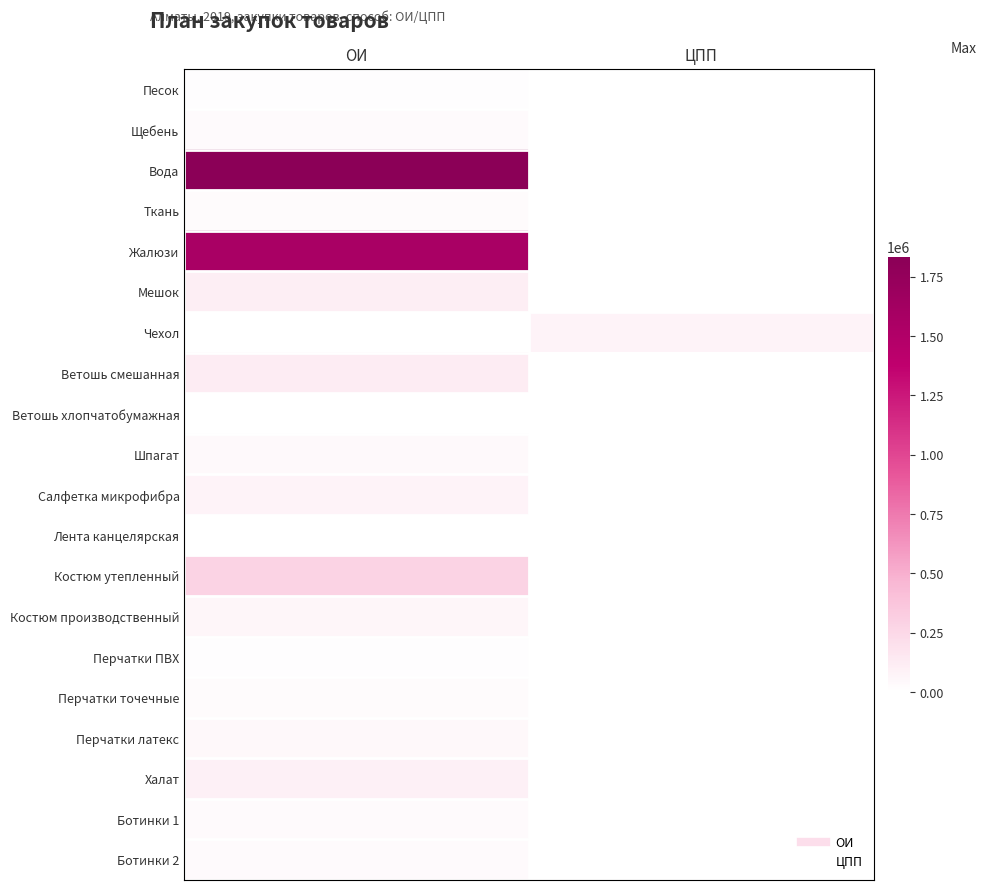

Reading left to right, transcribe all the data shown in this chart.

Песок: ОИ=10133.6	ЦПП=0.0
Щебень: ОИ=32320.0	ЦПП=0.0
Вода: ОИ=1834421.1	ЦПП=0.0
Ткань: ОИ=27179.6	ЦПП=0.0
Жалюзи: ОИ=1564500.0	ЦПП=0.0
Мешок: ОИ=108511.0	ЦПП=0.0
Чехол: ОИ=0.0	ЦПП=78330.2
Ветошь смешанная: ОИ=128175.4	ЦПП=0.0
Ветошь хлопчатобумажная: ОИ=5535.0	ЦПП=0.0
Шпагат: ОИ=41680.6	ЦПП=0.0
Салфетка микрофибра: ОИ=76886.2	ЦПП=0.0
Лента канцелярская: ОИ=3616.0	ЦПП=0.0
Костюм утепленный: ОИ=282877.0	ЦПП=0.0
Костюм производственный: ОИ=59330.7	ЦПП=0.0
Перчатки ПВХ: ОИ=10360.8	ЦПП=0.0
Перчатки точечные: ОИ=28116.0	ЦПП=0.0
Перчатки латекс: ОИ=43122.0	ЦПП=0.0
Халат: ОИ=93443.9	ЦПП=0.0
Ботинки 1: ОИ=28980.0	ЦПП=0.0
Ботинки 2: ОИ=28851.9	ЦПП=0.0